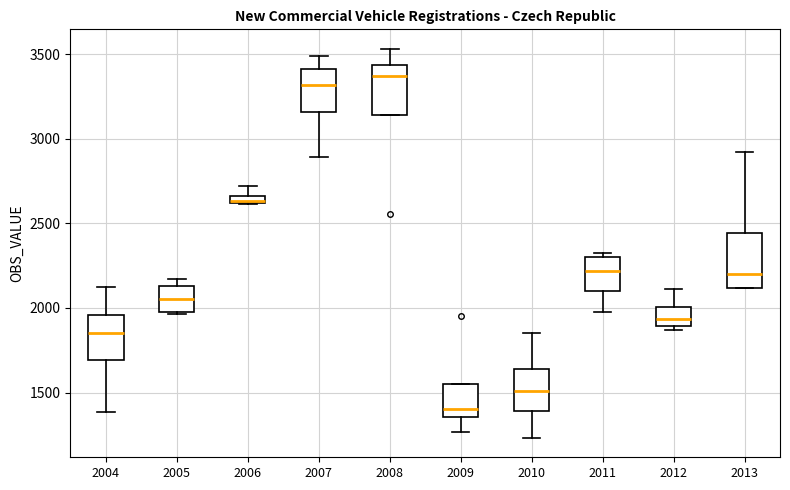

Where does the upper whisker of the box at x = 2010 end on the y-axis? The values are not printed on the chart, so give them approximately, as read against the axis.

1850